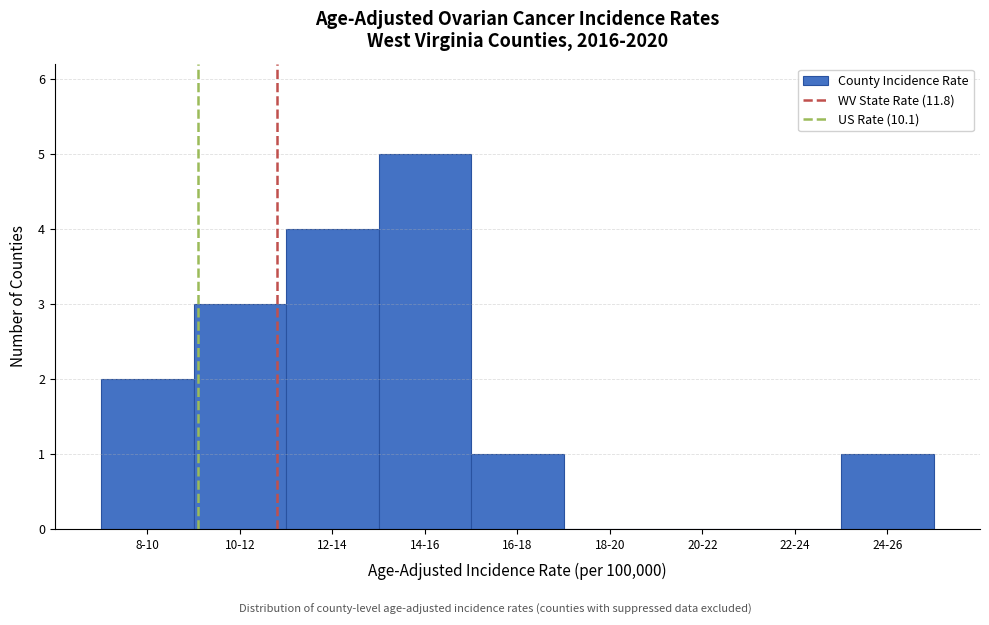

Reading left to right, transcribe all the data shown in this chart.

8-10=2	10-12=3	12-14=4	14-16=5	16-18=1	18-20=0	20-22=0	22-24=0	24-26=1